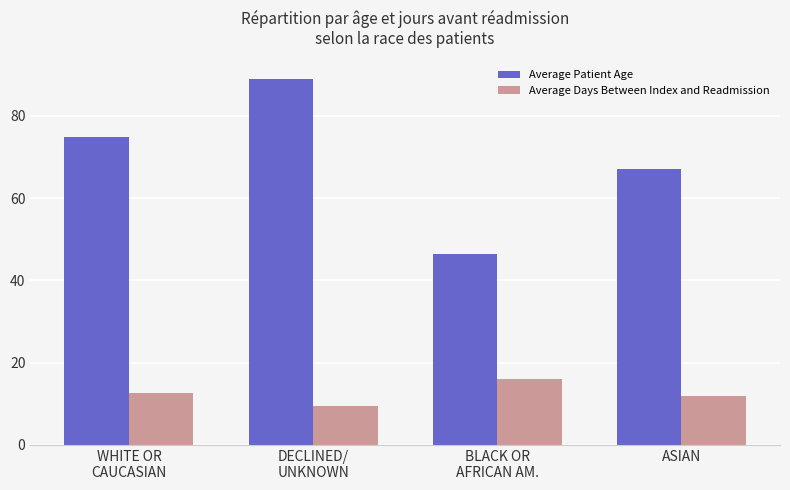

Count the Average Patient Age values in the range 67 to 89.

3